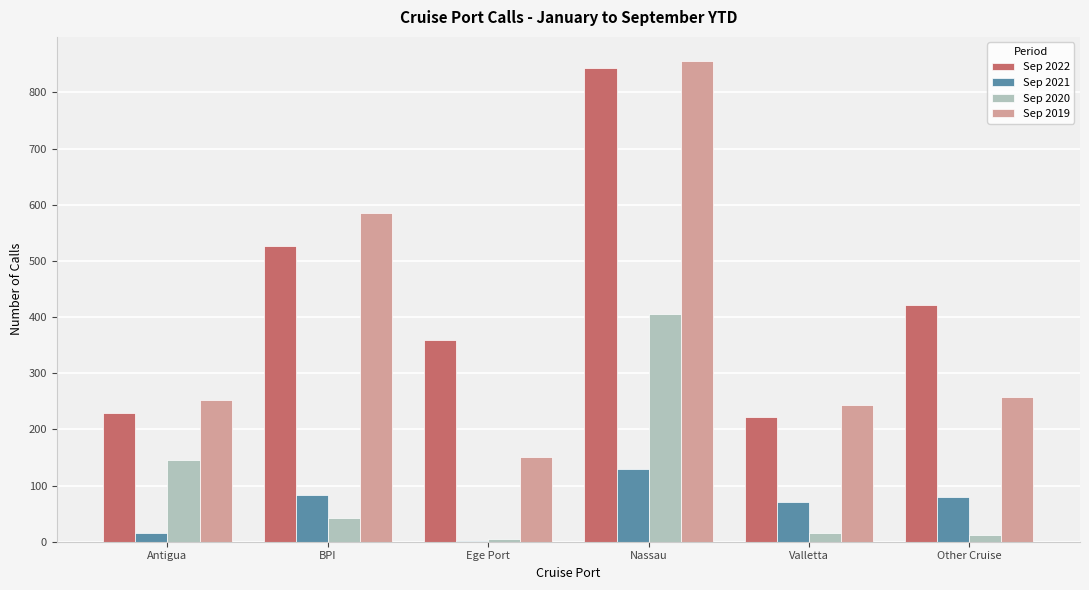

What is the total value across all series at Other Cruise?

769